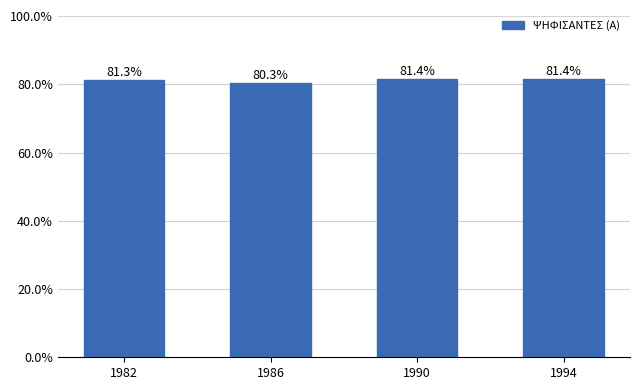

List the labels in order of value, largest first.

1994, 1990, 1982, 1986